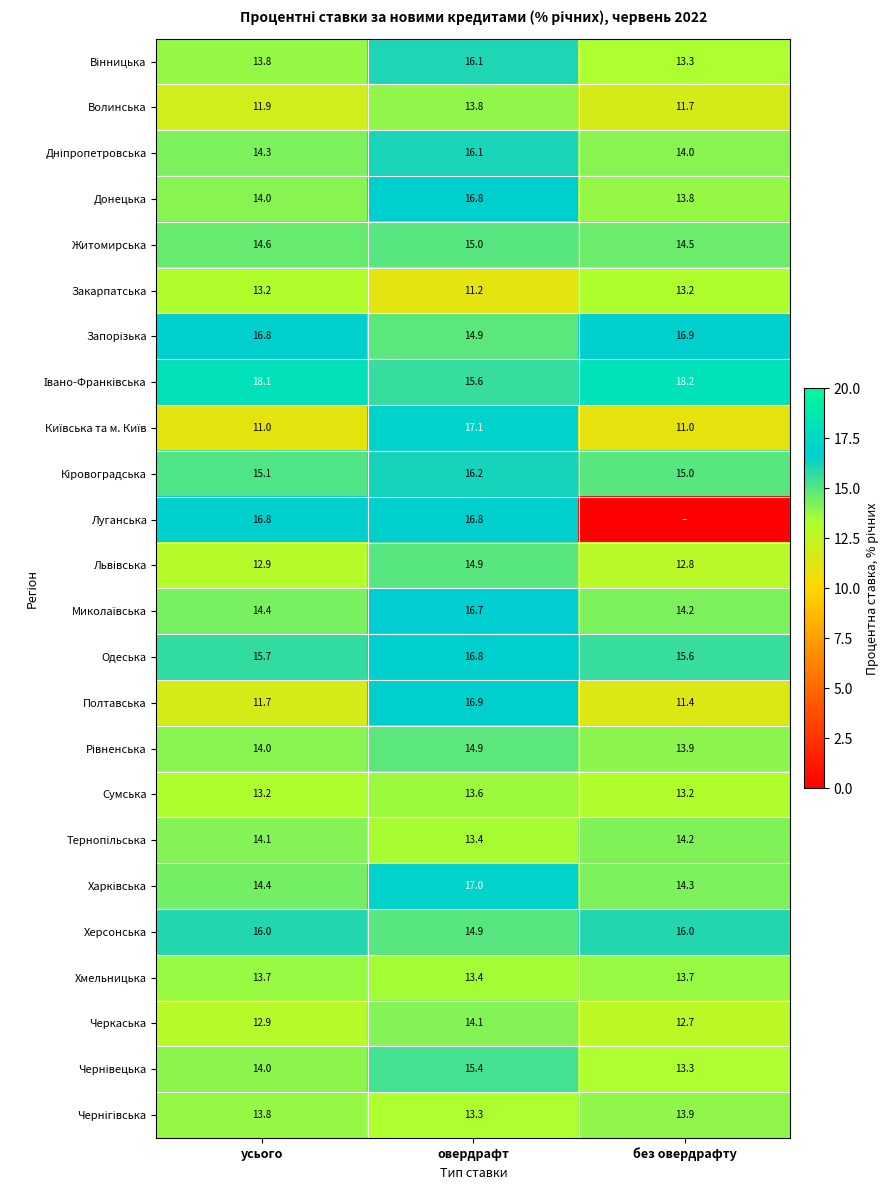

What value does the Сумська series have at овердрафт?

13.6